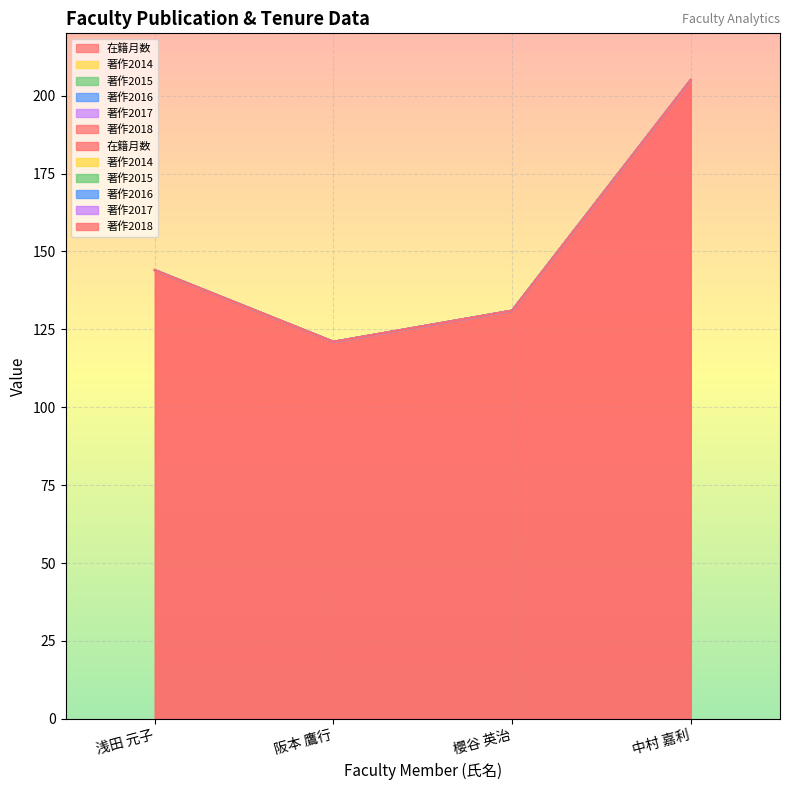

How many data points in 在籍月数 are less than 144?

2